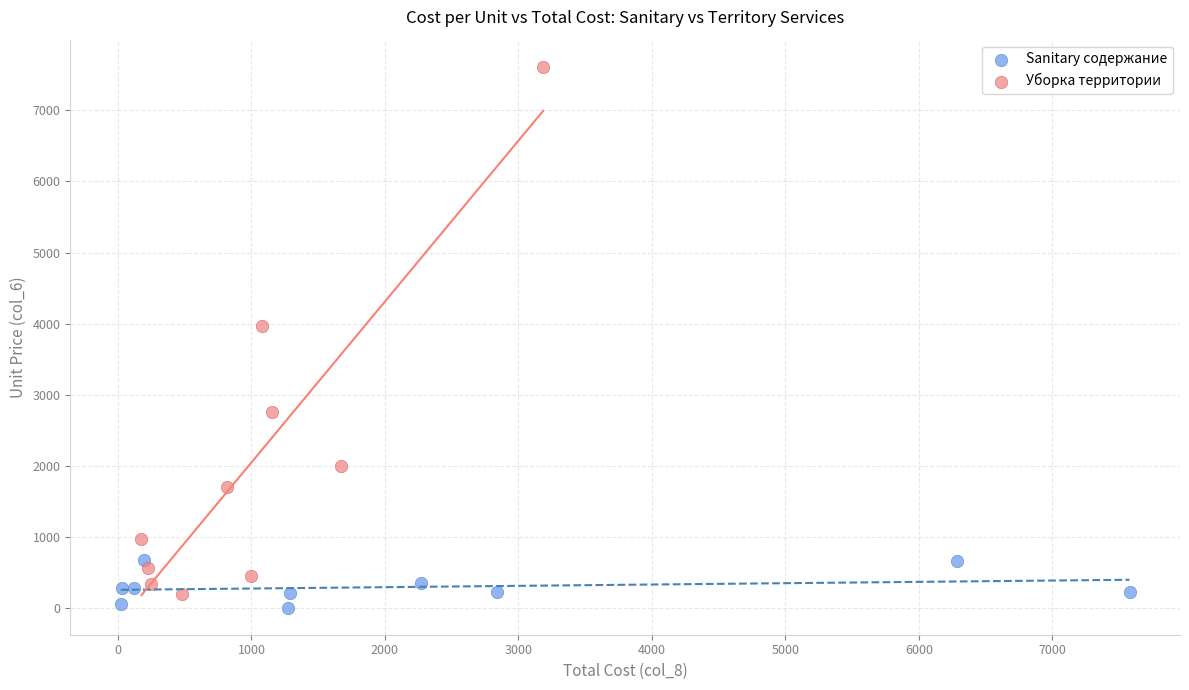

Which series has the largest Y range (max minus min)?

Уборка территории